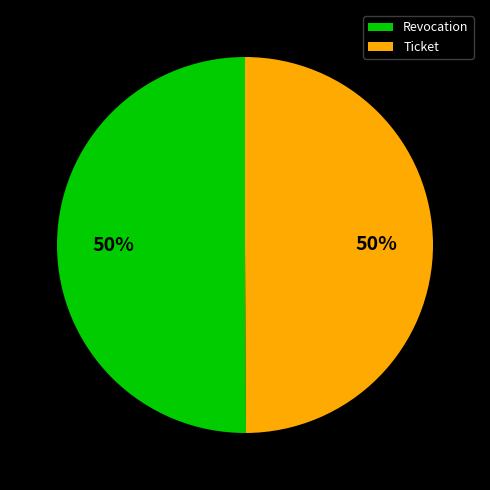

Is the sum of Revocation and Ticket greater than half?

Yes